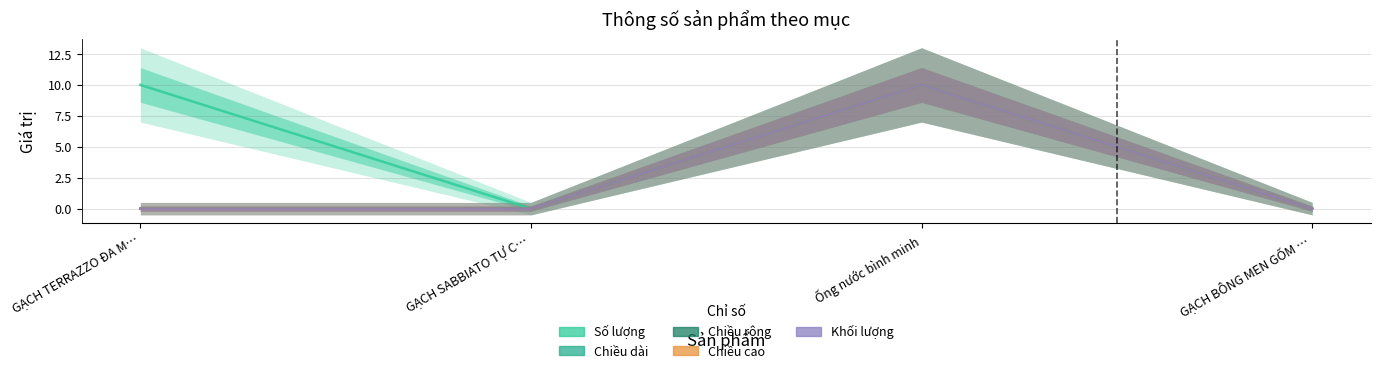

Which series has the largest range (max minus min)?

Số lượng